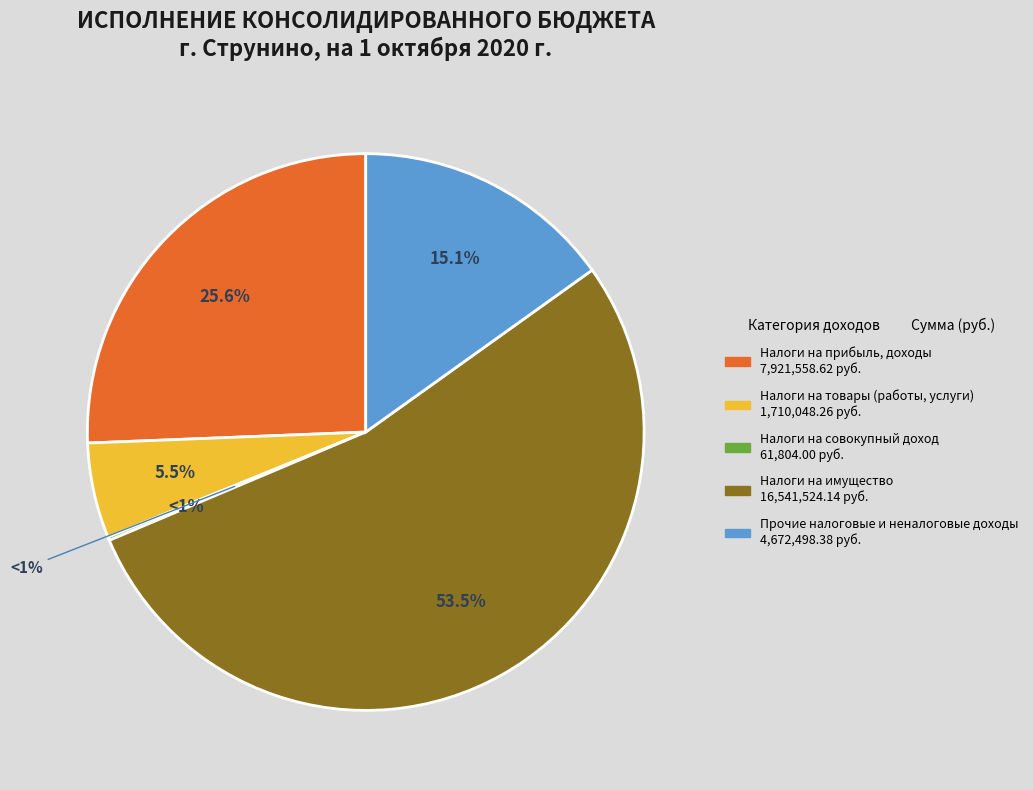

Count the number of slices in the pie.

5